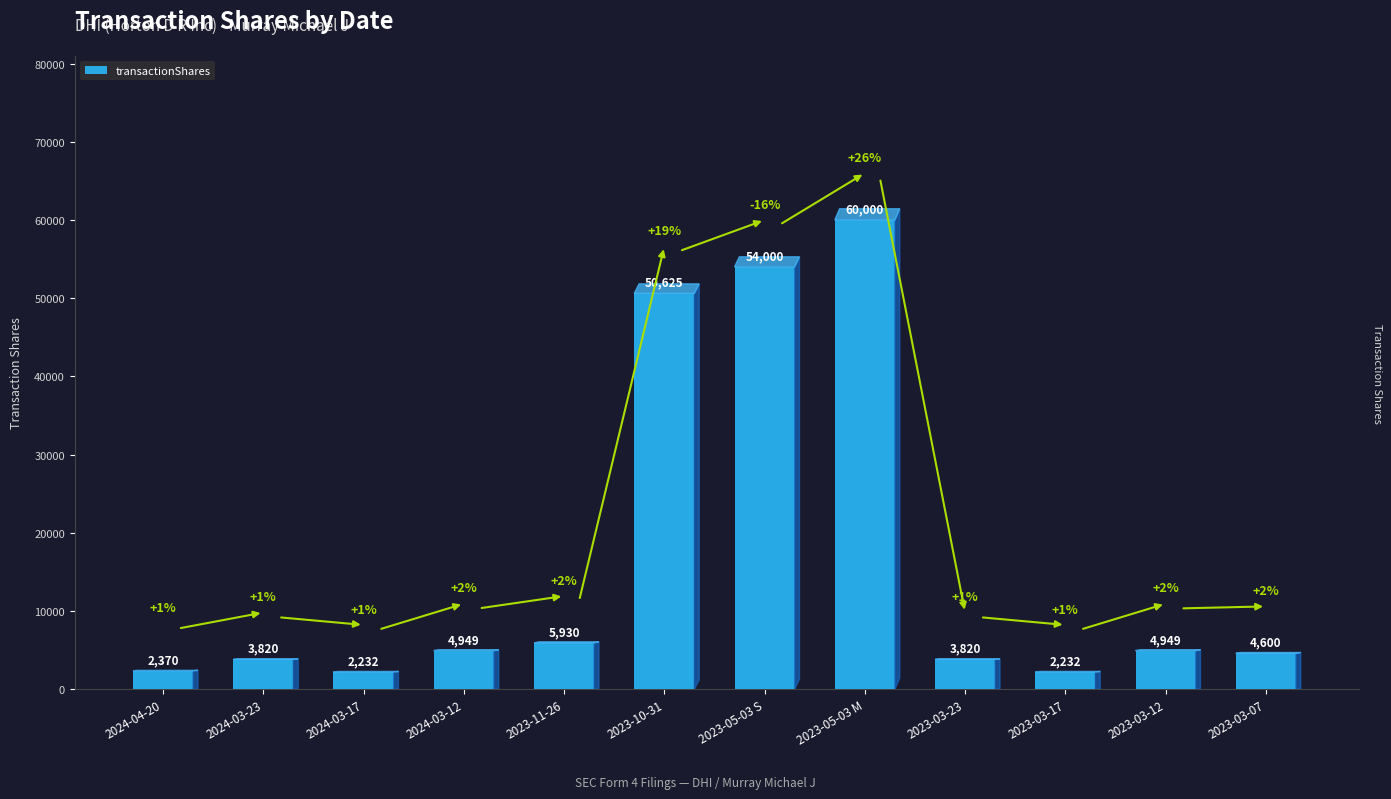

What is the label of the 8th bar from the right?

2023-11-26